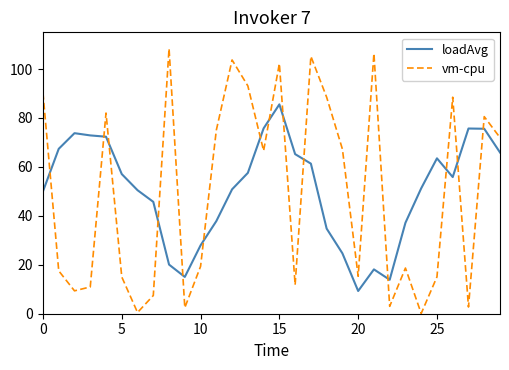

Which series ends up on top after the final intersection of loadAvg and vm-cpu?

vm-cpu